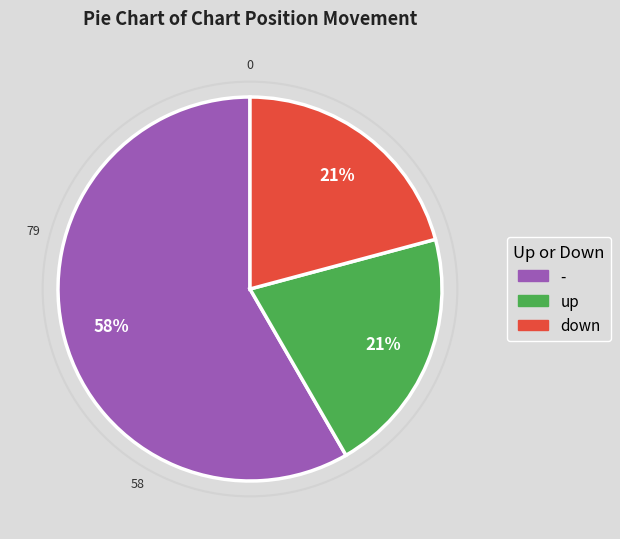

Which slice represents more than half of the pie?

-